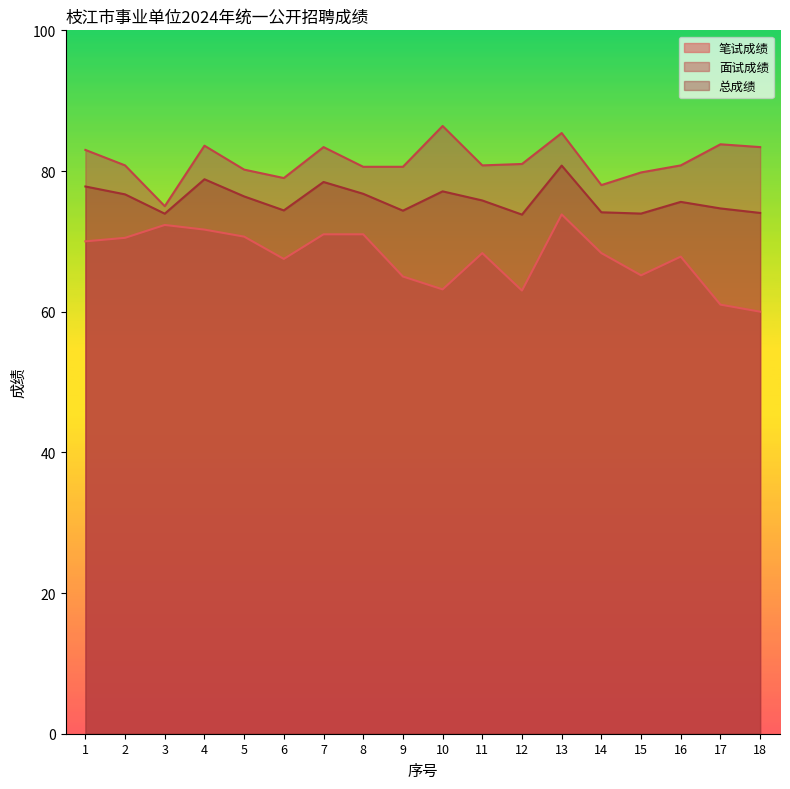

Reading left to right, extract all data points from this chart.

笔试成绩: 70.0	70.5	72.3	71.7	70.7	67.5	71.0	71.0	65.0	63.2	68.3	63.0	73.8	68.3	65.2	67.8	61.0	60.0
面试成绩: 83.0	80.8	75.0	83.6	80.2	79.0	83.4	80.6	80.6	86.4	80.8	81.0	85.4	78.0	79.8	80.8	83.8	83.4
总成绩: 77.8	76.7	73.9	78.8	76.4	74.4	78.4	76.8	74.4	77.1	75.8	73.8	80.8	74.1	73.9	75.6	74.7	74.0